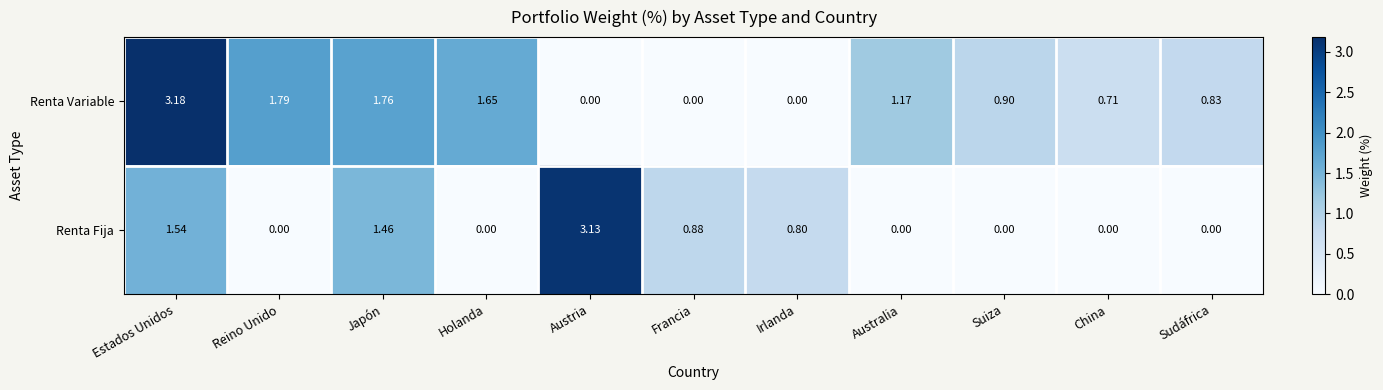

Where is Renta Variable nearest to the value 1?

Suiza